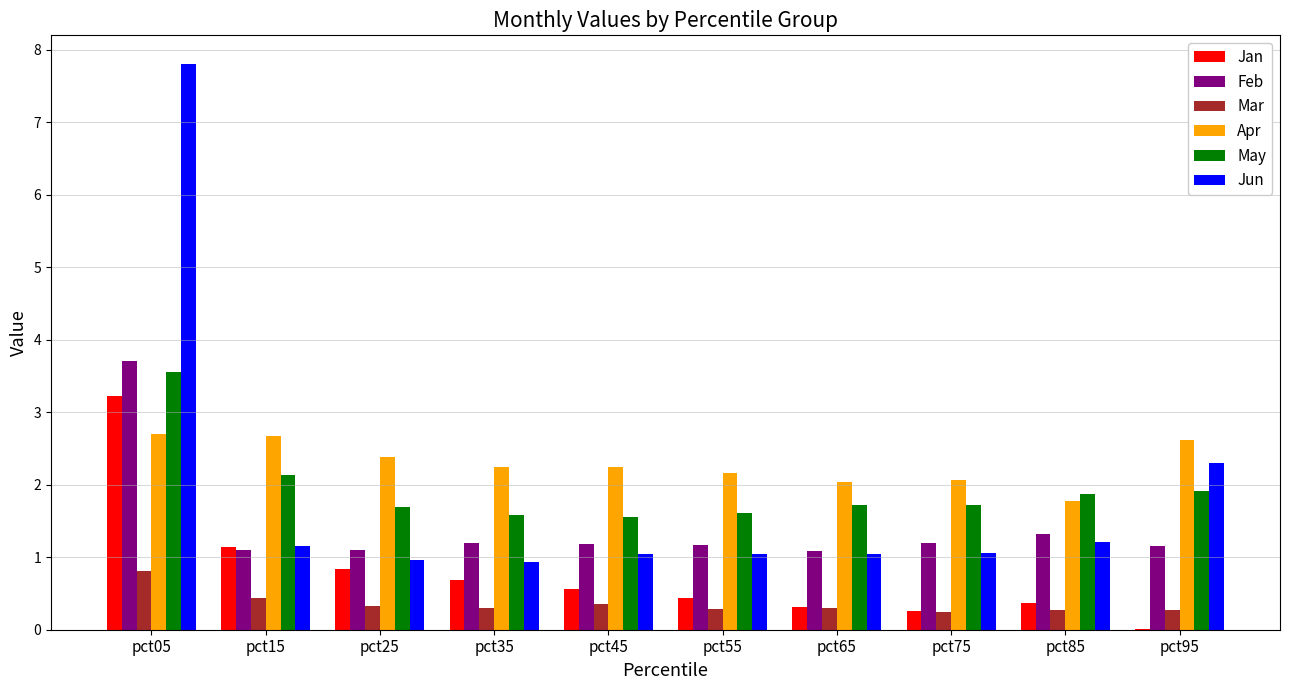

What is the sum of the Feb values at pct45 and pct25?

2.3